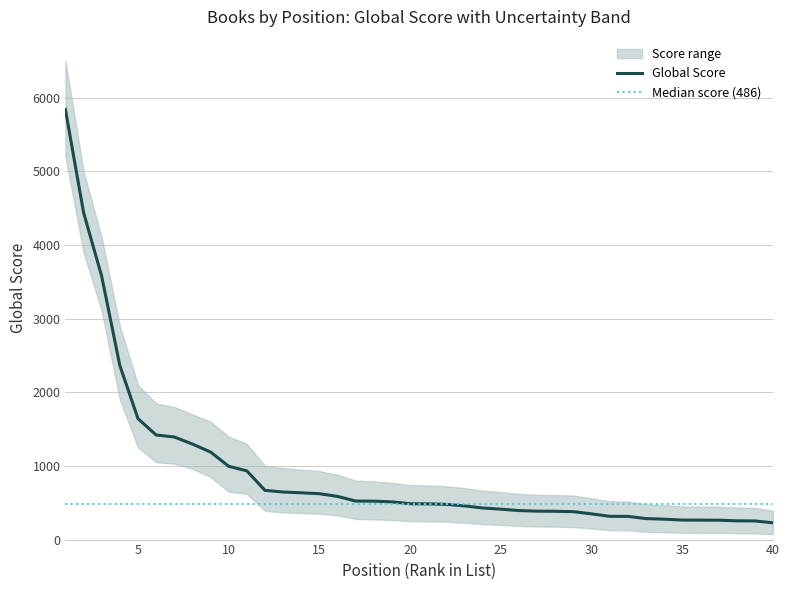

Rank the categories by value from lowest to highest.

40, 39, 38, 37, 36, 35, 34, 33, 32, 31, 30, 29, 28, 27, 26, 25, 24, 23, 22, 21, 20, 19, 18, 17, 16, 15, 14, 13, 12, 11, 10, 9, 8, 7, 6, 5, 4, 3, 2, 1